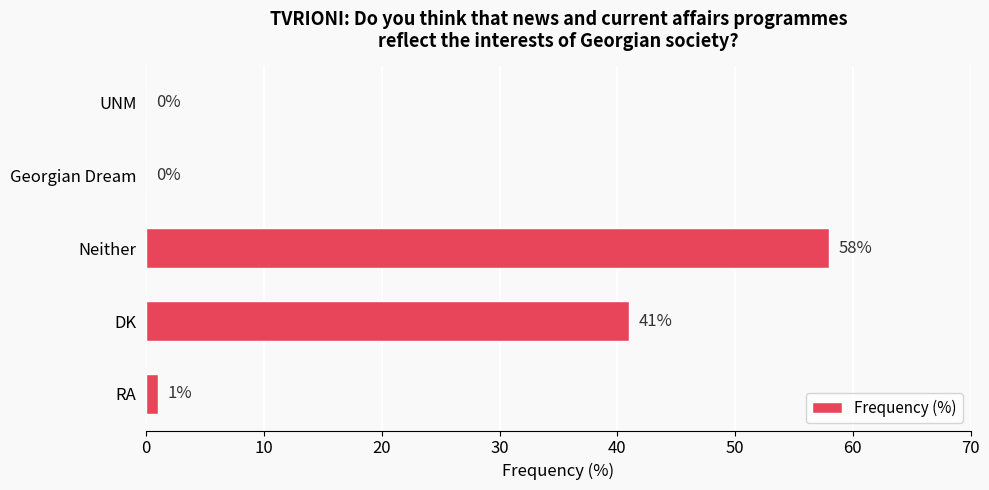

Where is the data nearest to the value 29?

DK